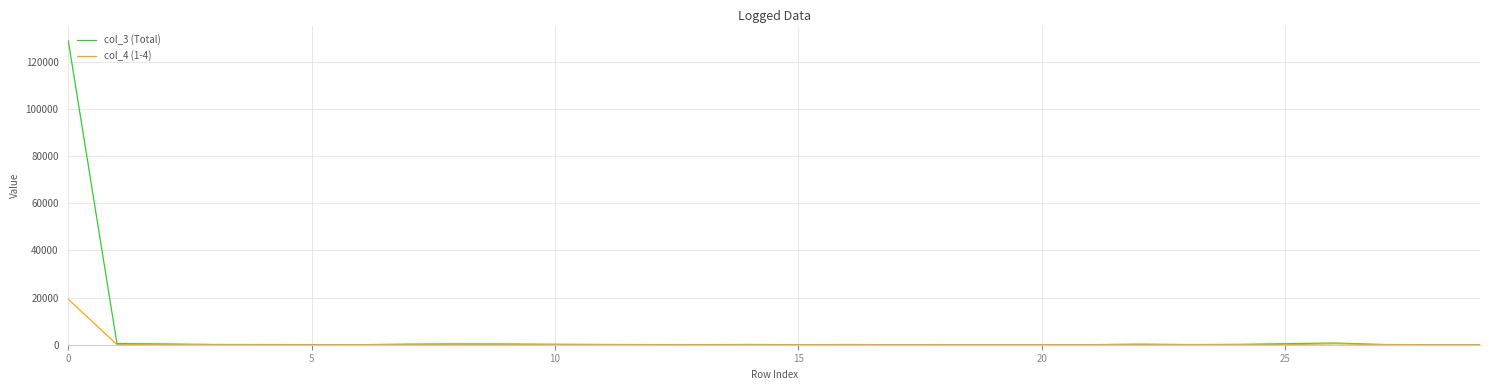

What is the maximum value shown in the chart?

128877